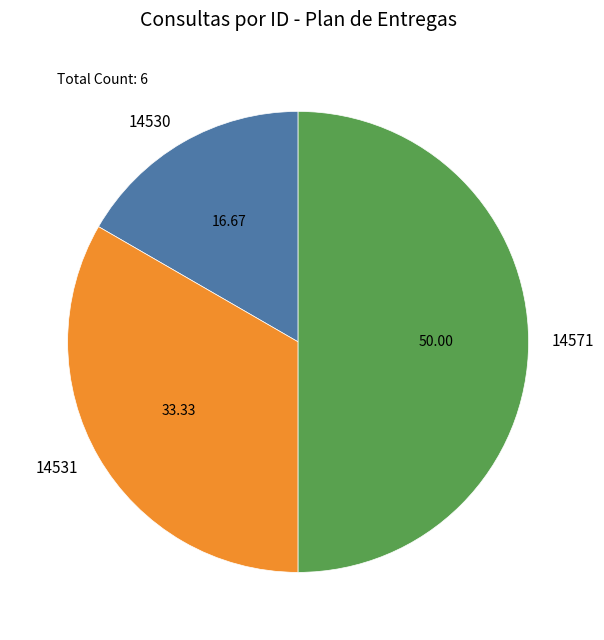

Rank the categories by value from highest to lowest.

14571, 14531, 14530